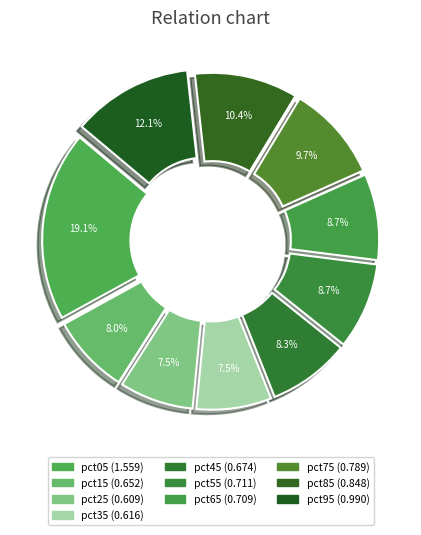

To the nearest percent, what is the average slice percentage?

10%